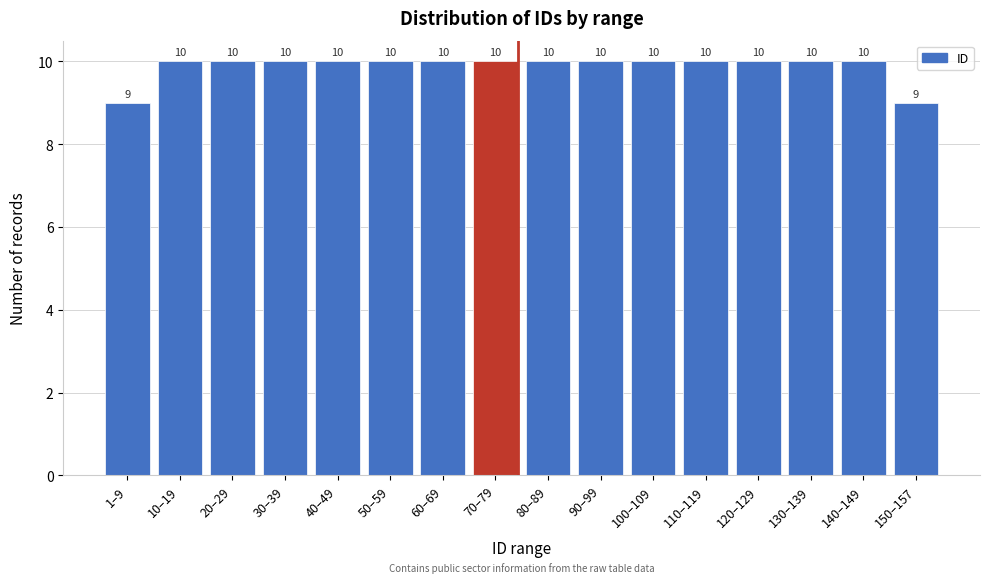

Reading right to left, extract all data points from this chart.

150–157=9	140–149=10	130–139=10	120–129=10	110–119=10	100–109=10	90–99=10	80–89=10	70–79=10	60–69=10	50–59=10	40–49=10	30–39=10	20–29=10	10–19=10	1–9=9